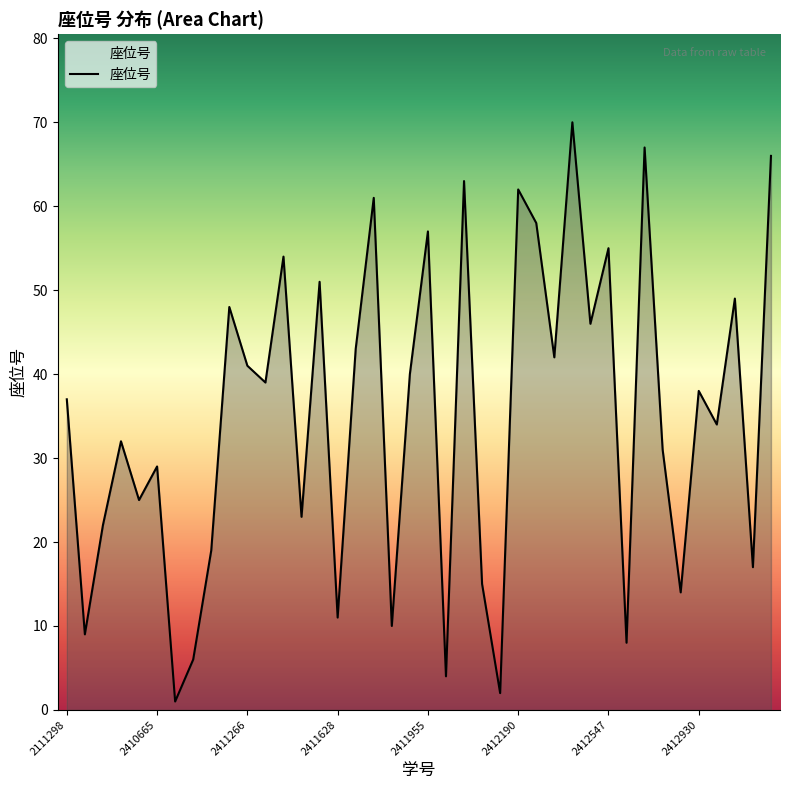

What is the difference between the maximum and minimum values?

69